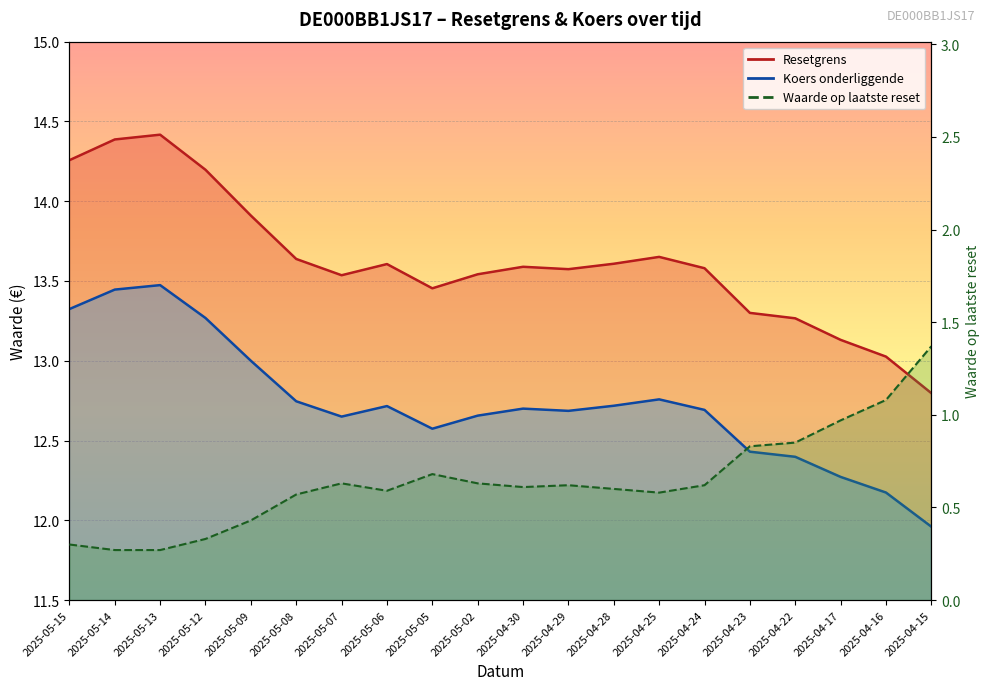

What are all the series names shown in the legend?

Resetgrens, Koers onderliggende, Waarde op laatste reset